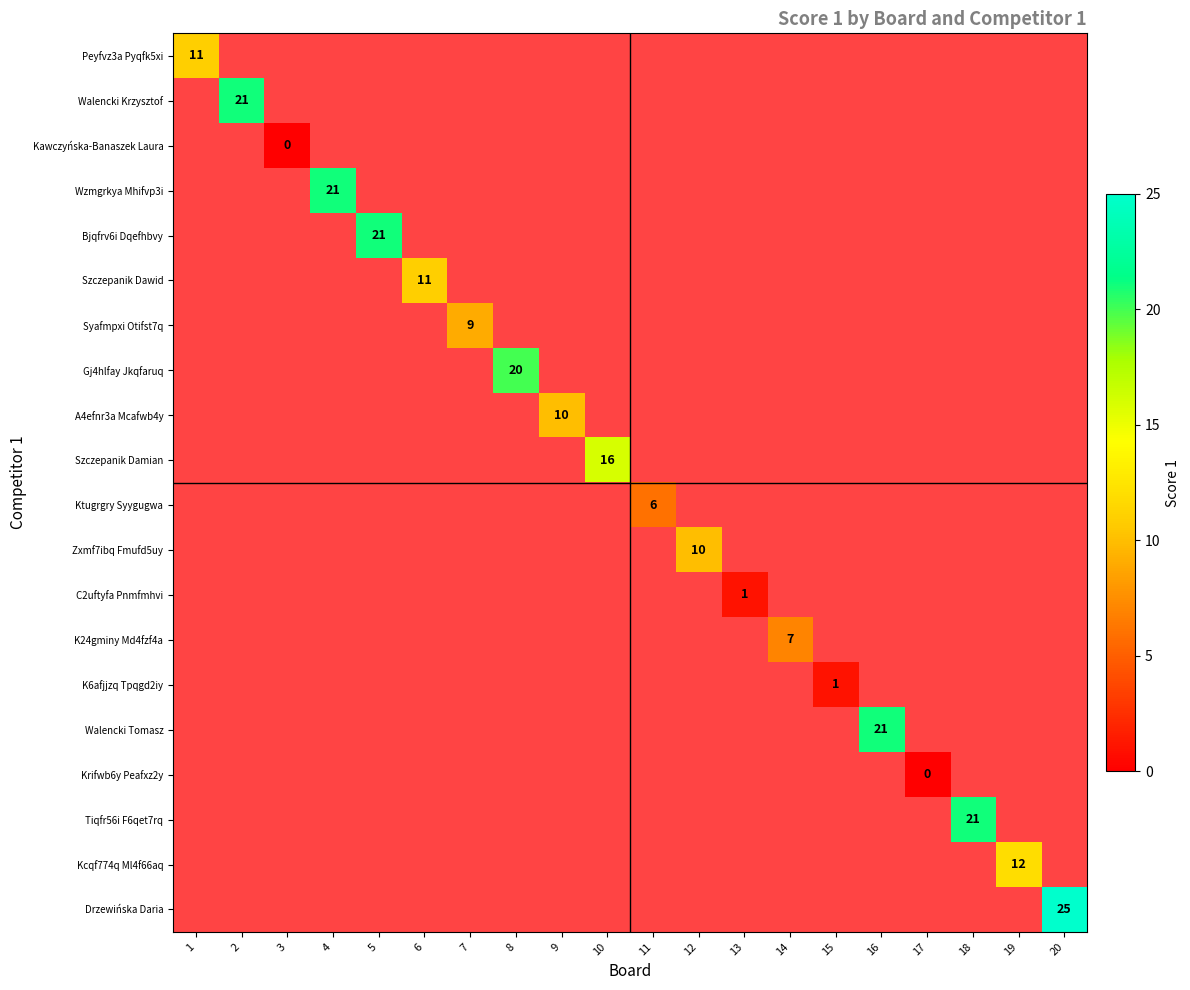

The value of Wzmgrkya Mhifvp3i at 4 is 13. True or false?

False